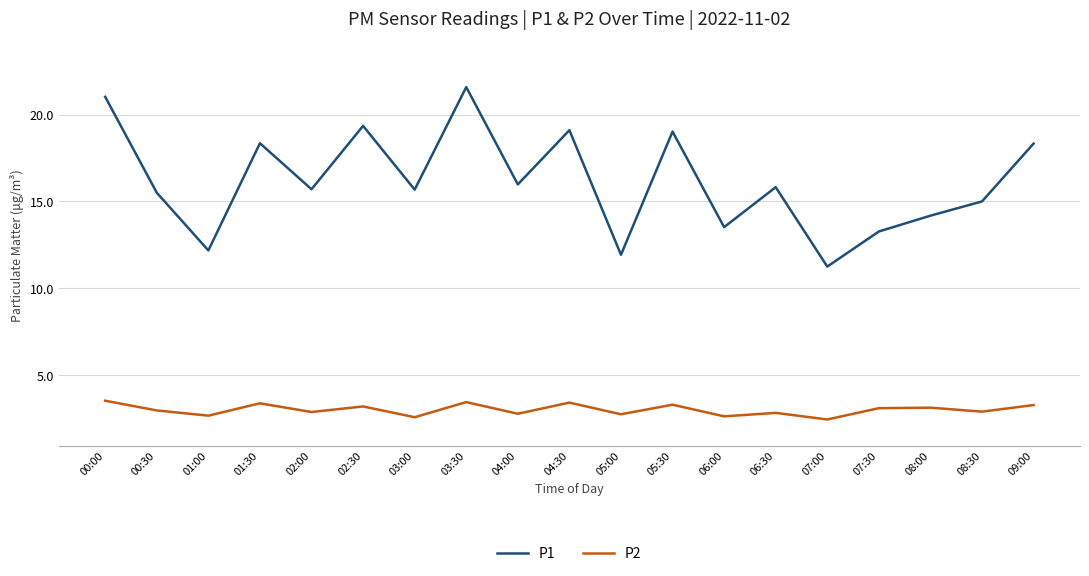

At which category does P1 reach its first local valley?

01:00